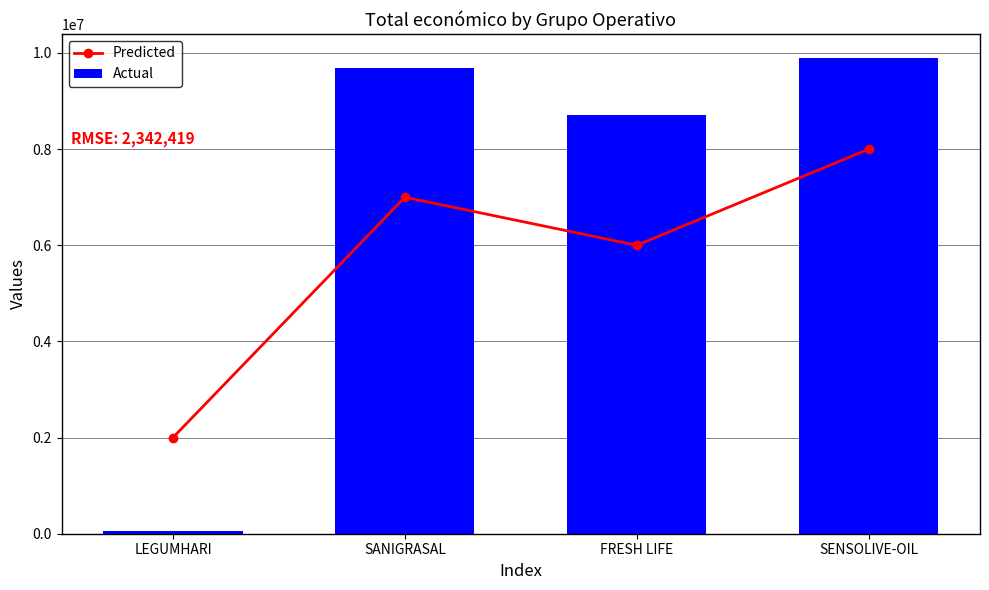

How many categories are shown in the chart?

4